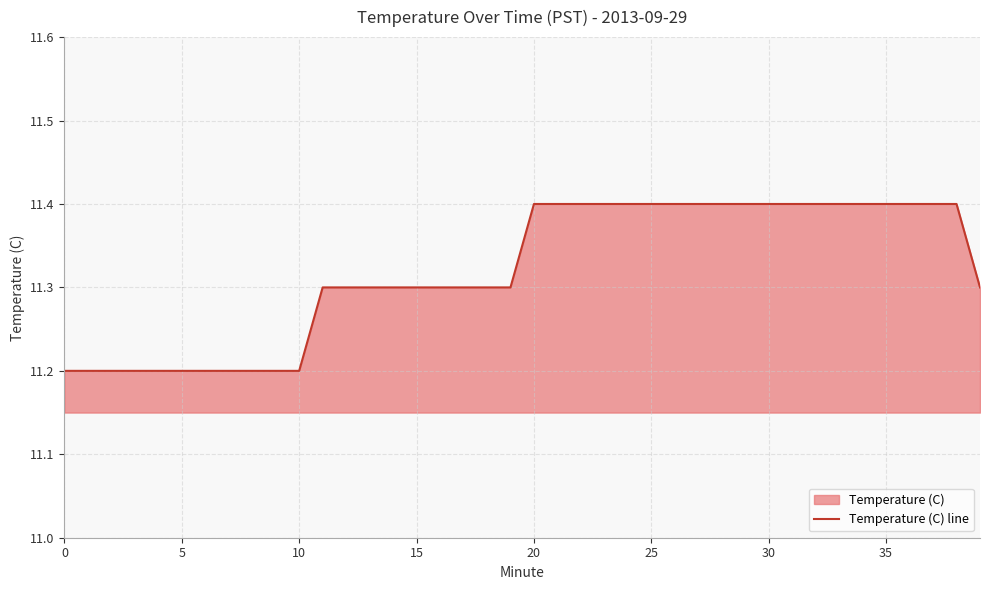

Which has a higher value, 28 or 13?

28